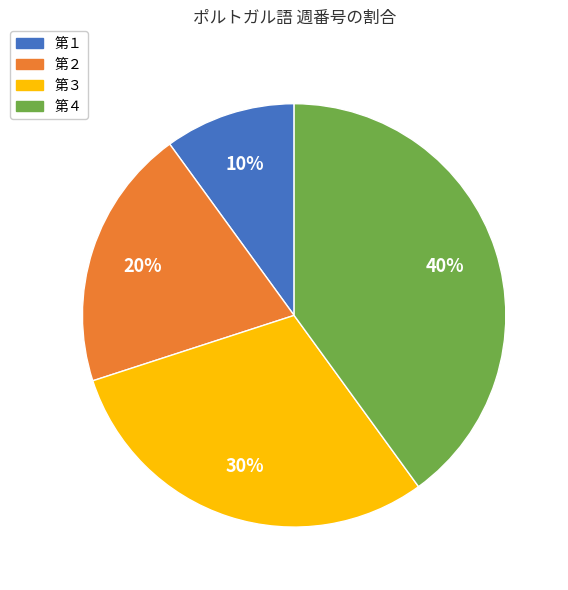

Approximately how many times larger is the value at 第４ compared to 第１?

4.0